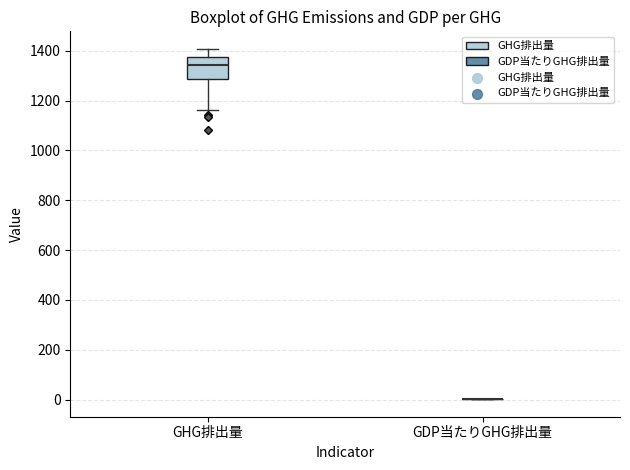

Comparing the boxes themselves (not the whiskers), which one is the tallest?

GHG排出量